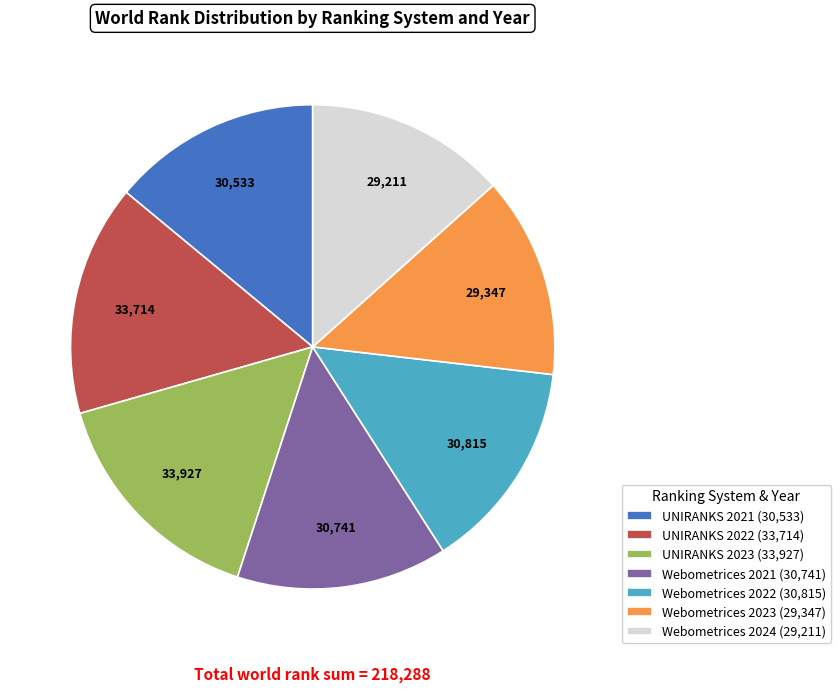

Is there any slice that represents more than half of the pie?

No